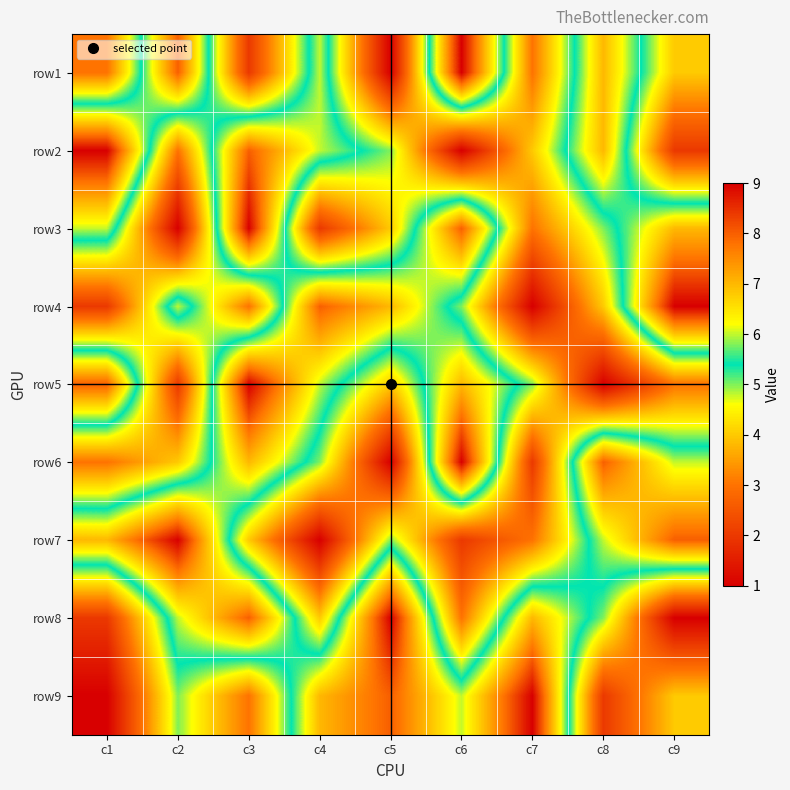

What is the smallest value displayed?

1